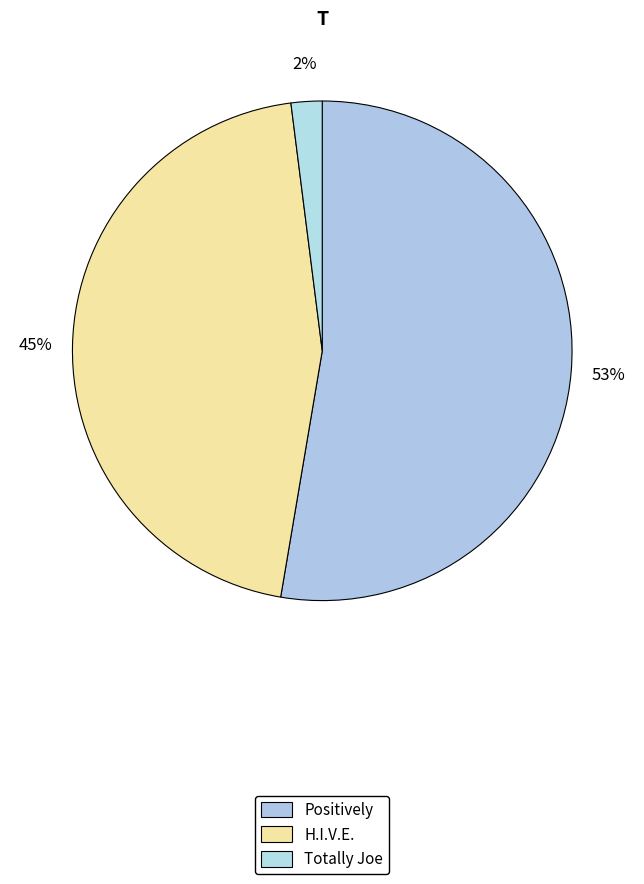

The H.I.V.E. slice represents 45% of the pie. True or false?

True